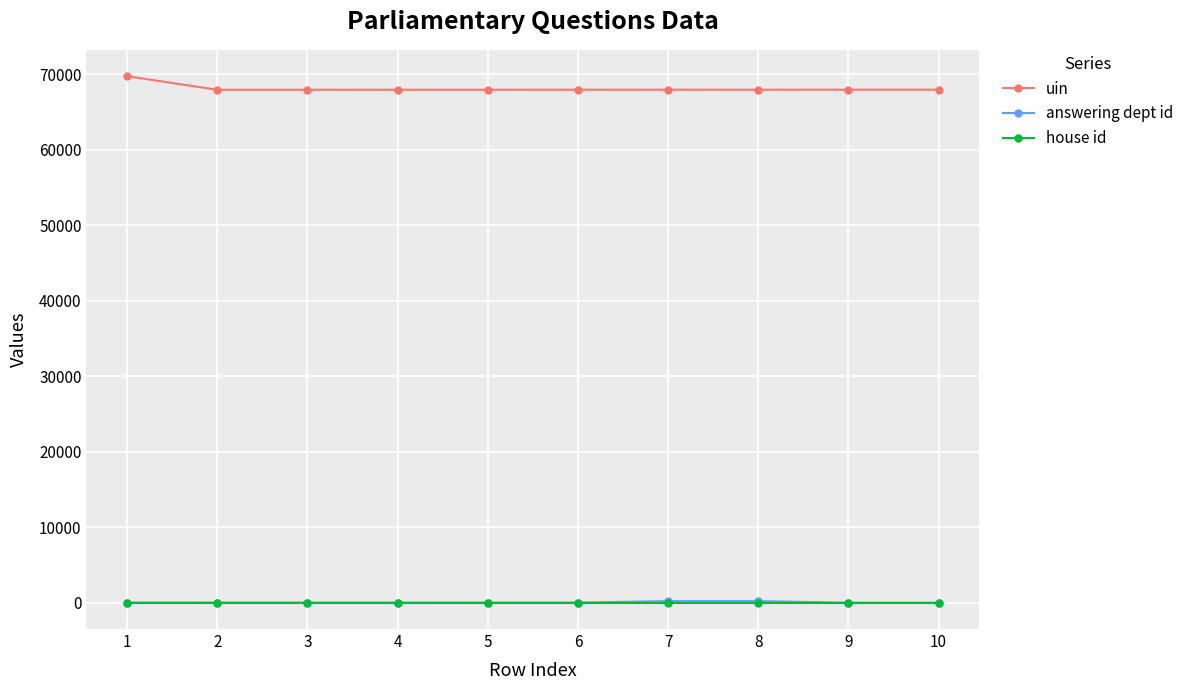

Which series has the largest range (max minus min)?

uin